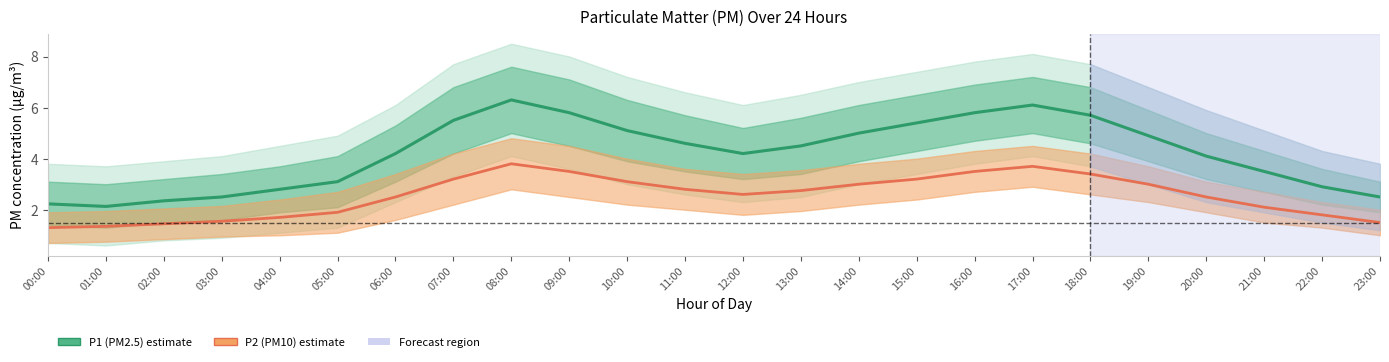

How many lines are shown in the chart?

2